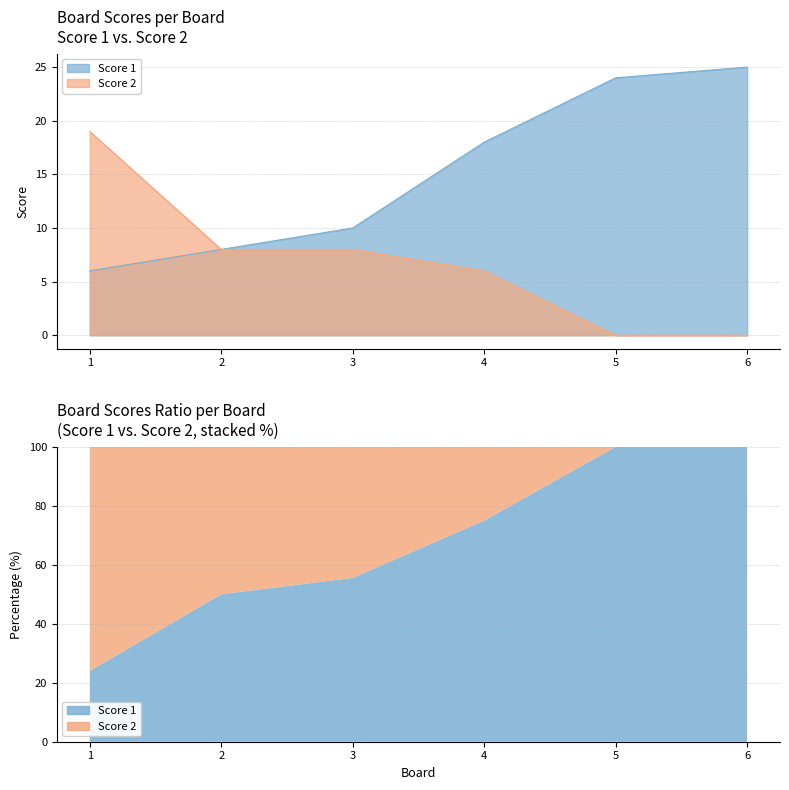

Between 5 and 6, which series saw the biggest shift?

Score 1